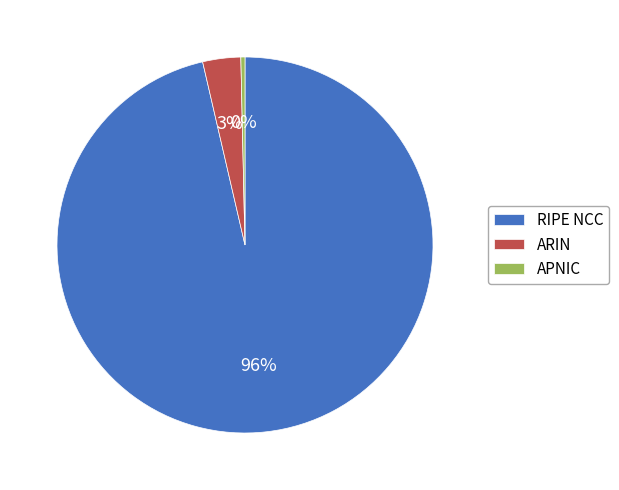

Count the number of slices in the pie.

3